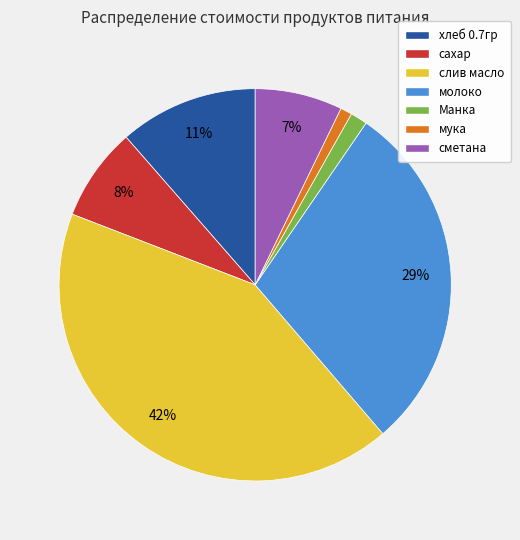

How many slices are in this pie chart?

7